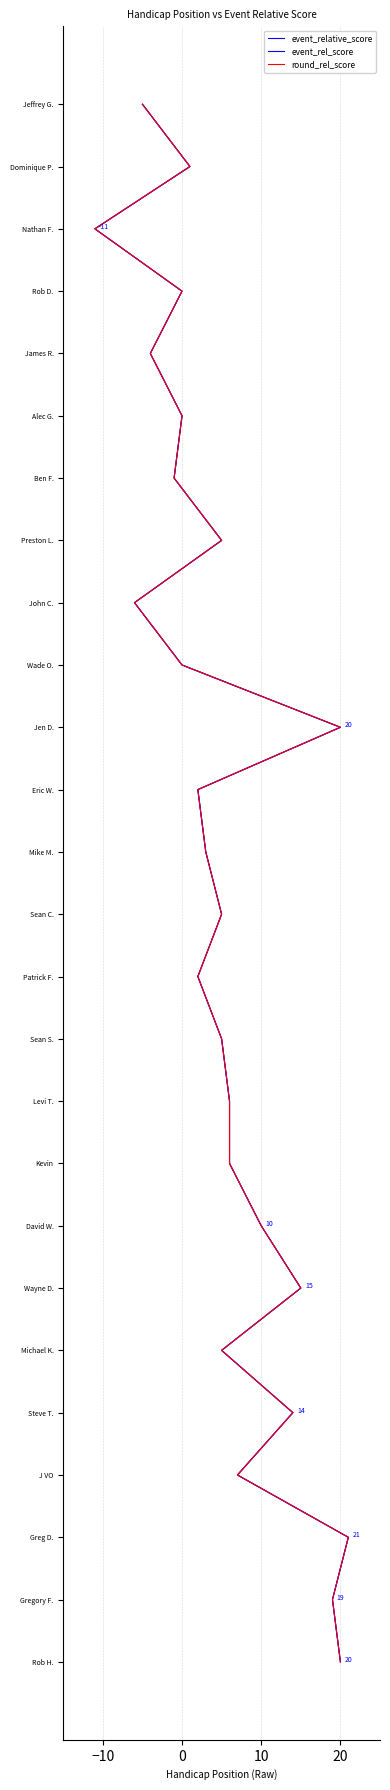

What is the sum of the event_rel_score values at 10 and 20?

14